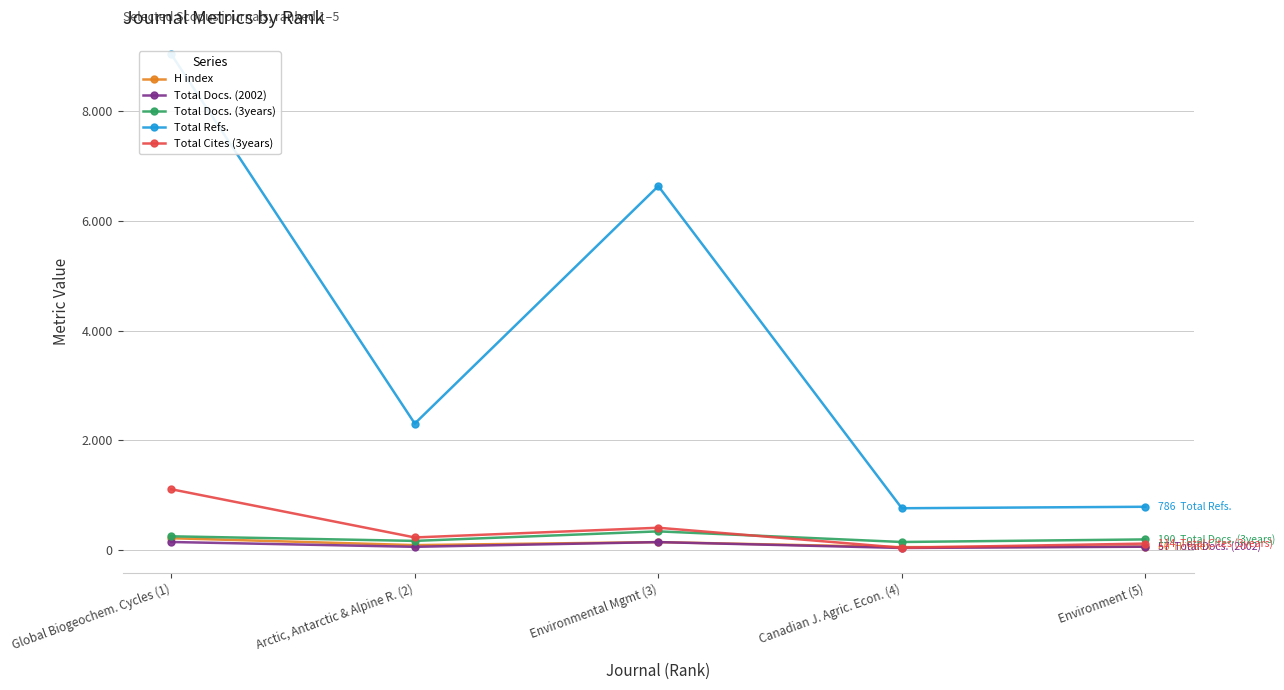

At which label does Total Docs. (3years) reach its minimum?

Canadian J. Agric. Econ. (4)